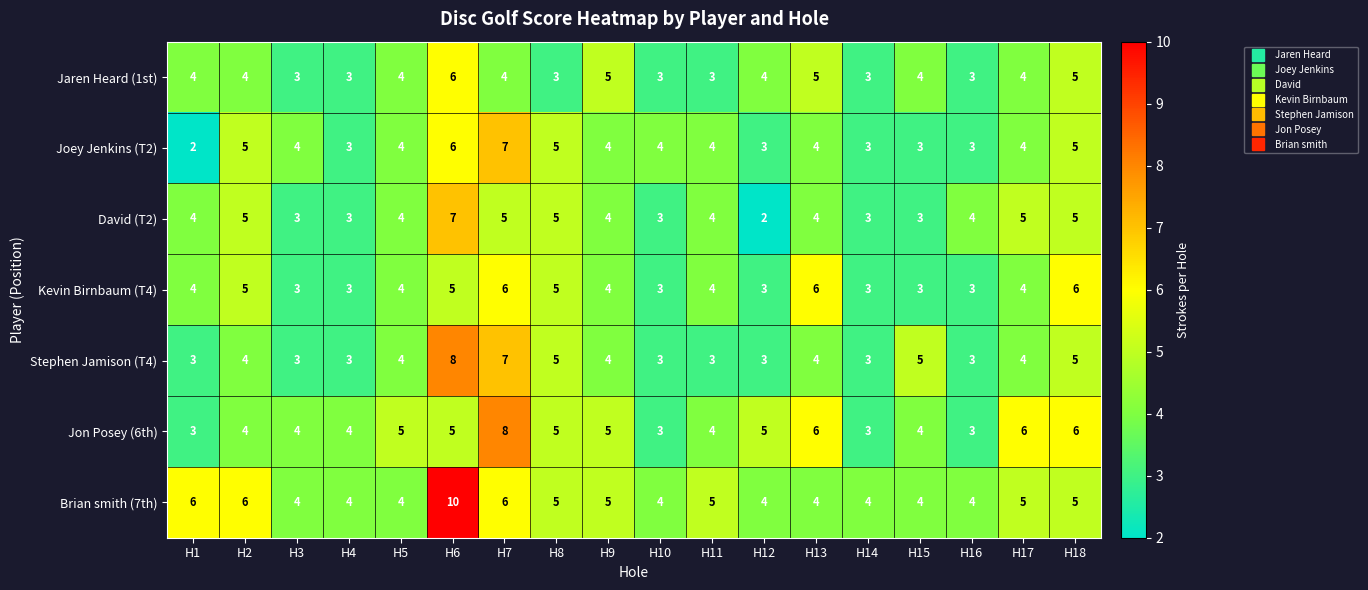

What is the difference between the maximum and second lowest values in the Kevin Birnbaum (T4) series?

3